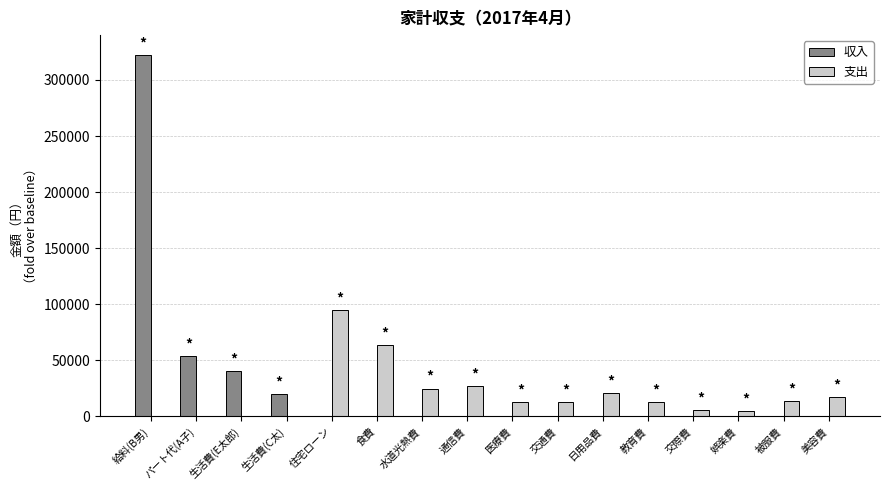

What is the average value of the 収入 series?

27233